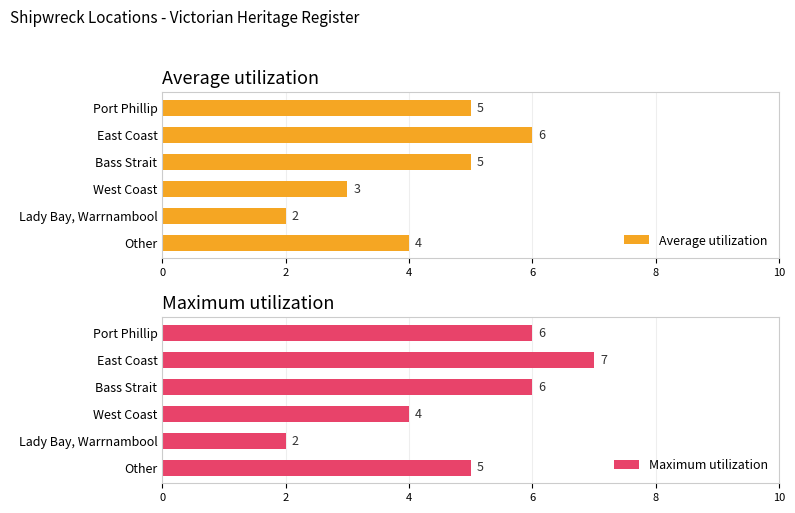

True or false: Maximum utilization has a value of 2 at Lady Bay, Warrnambool.

True